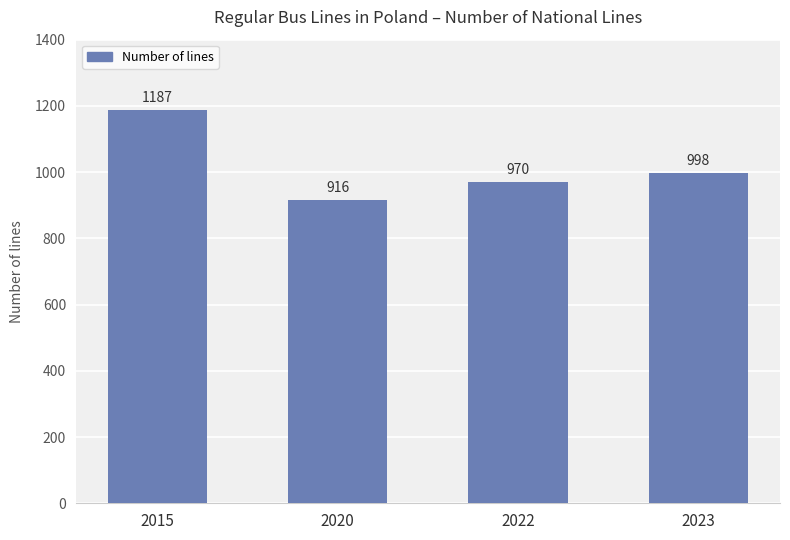

What is the change in value from 2020 to 2022?

+54